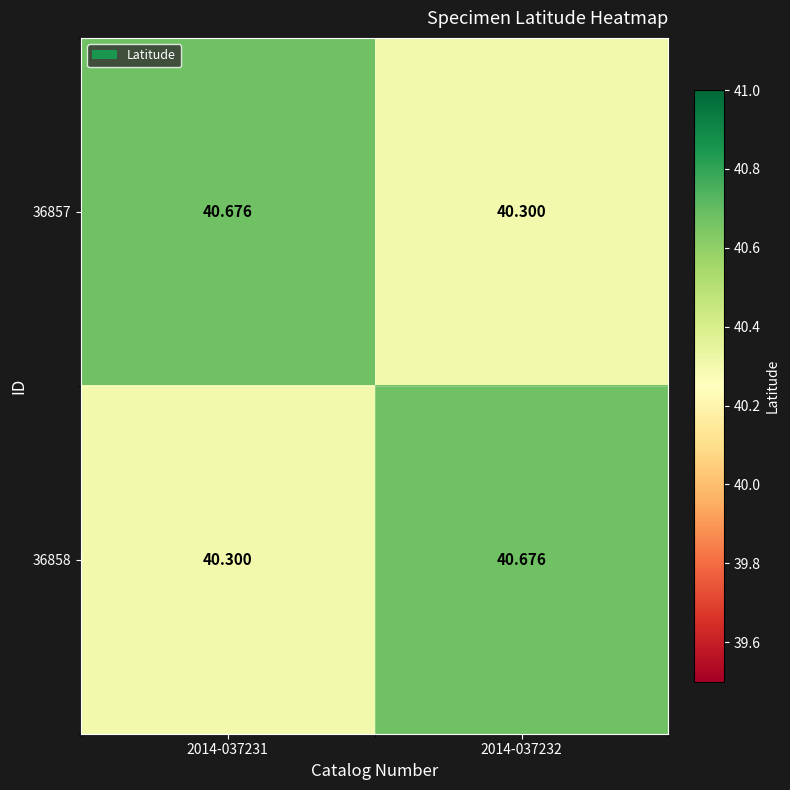

Is the value of 36857 at 2014-037231 greater than the value of 36858 at 2014-037231?

Yes